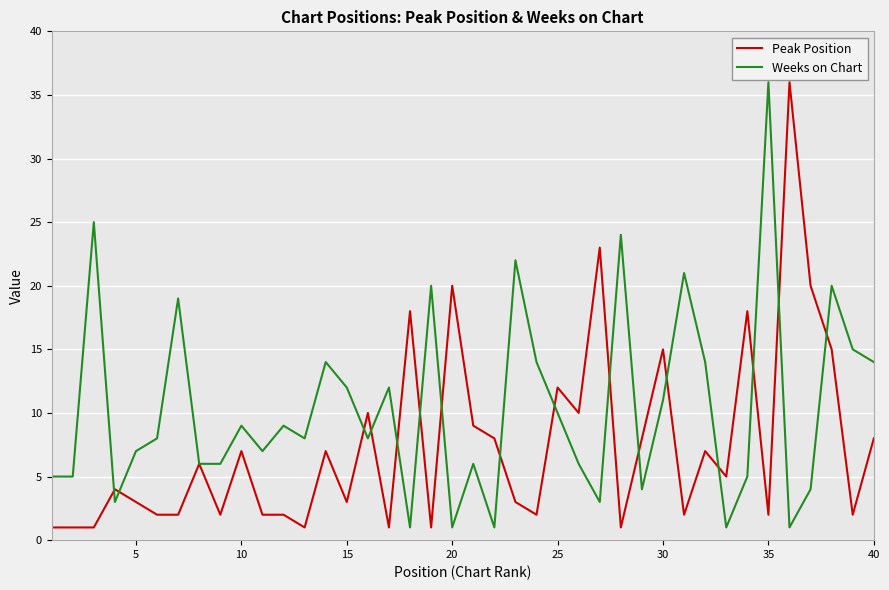

Rank the series by their average value, from lowest to highest.

Peak Position, Weeks on Chart